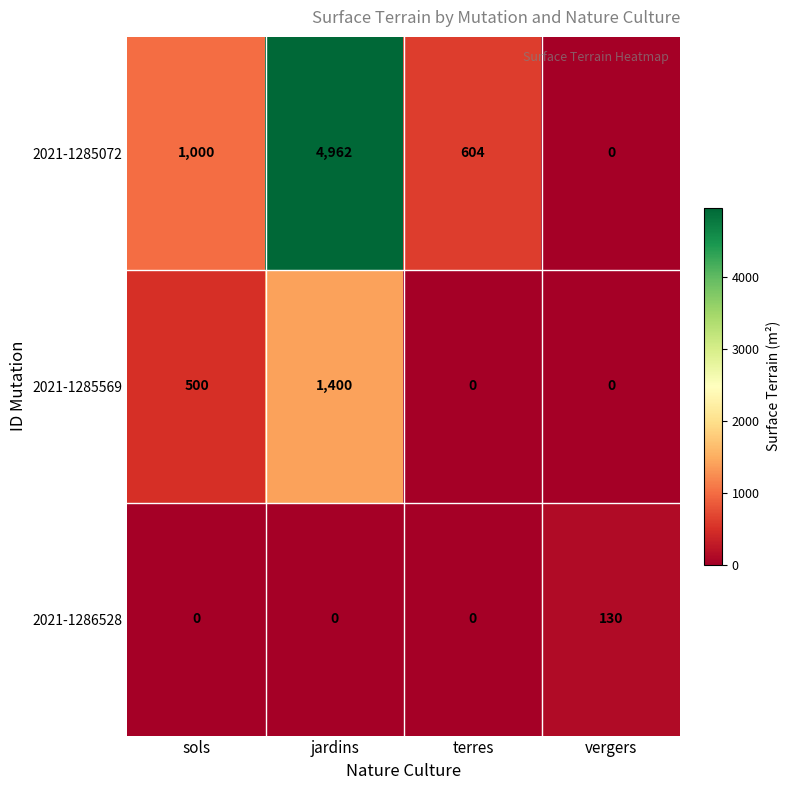

How many data points in 2021-1286528 are above 0?

1